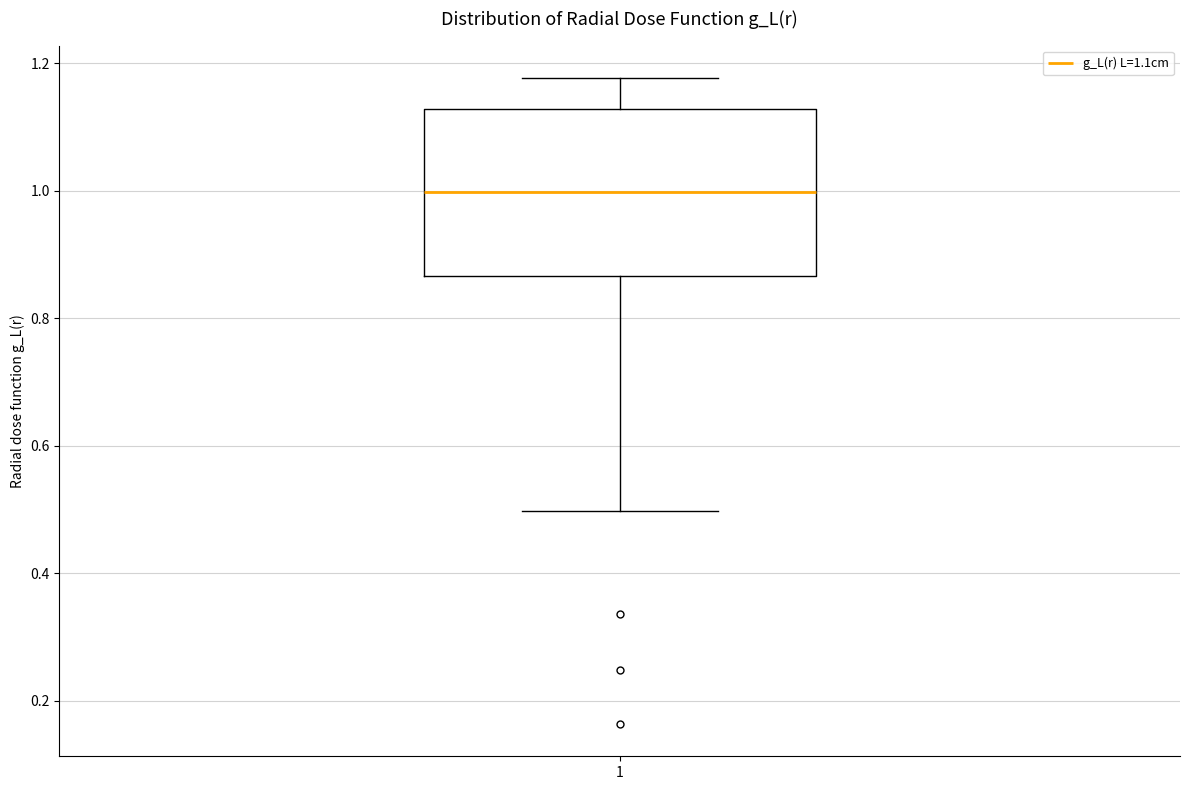

Read this box plot against the y-axis: the position of the median line, the range covered by the box, and the ends of both whiskers. The values are not printed on the chart, so give them approximately, as read against the axis.

median 1.00, box 0.86 to 1.12, whiskers 0.50 to 1.18